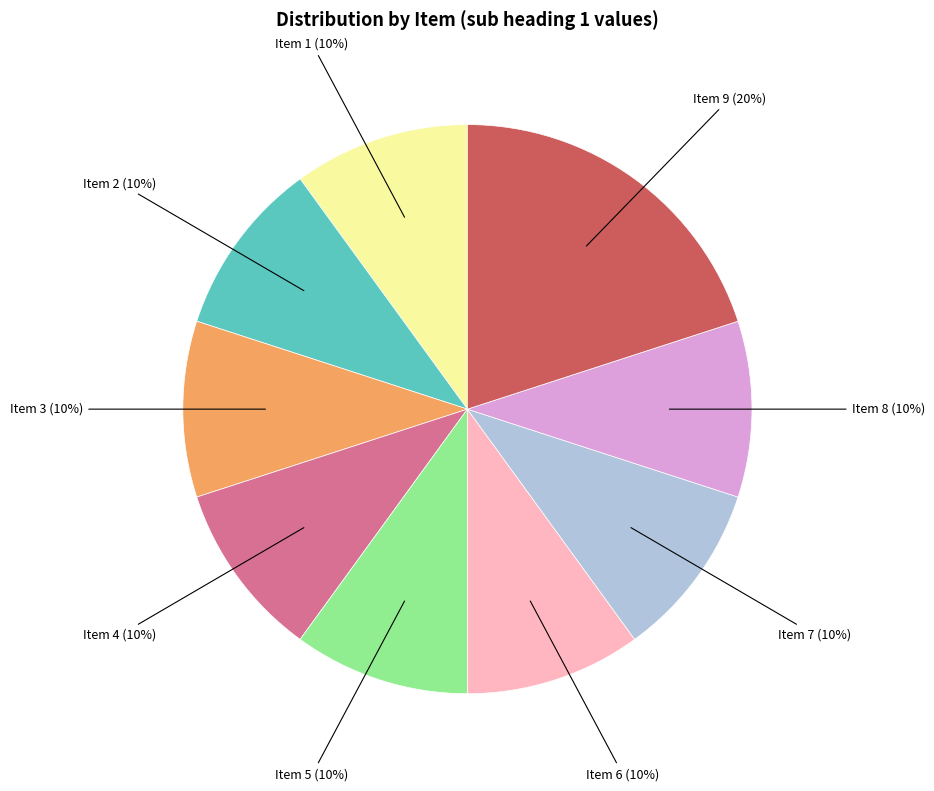

Count the number of slices in the pie.

9